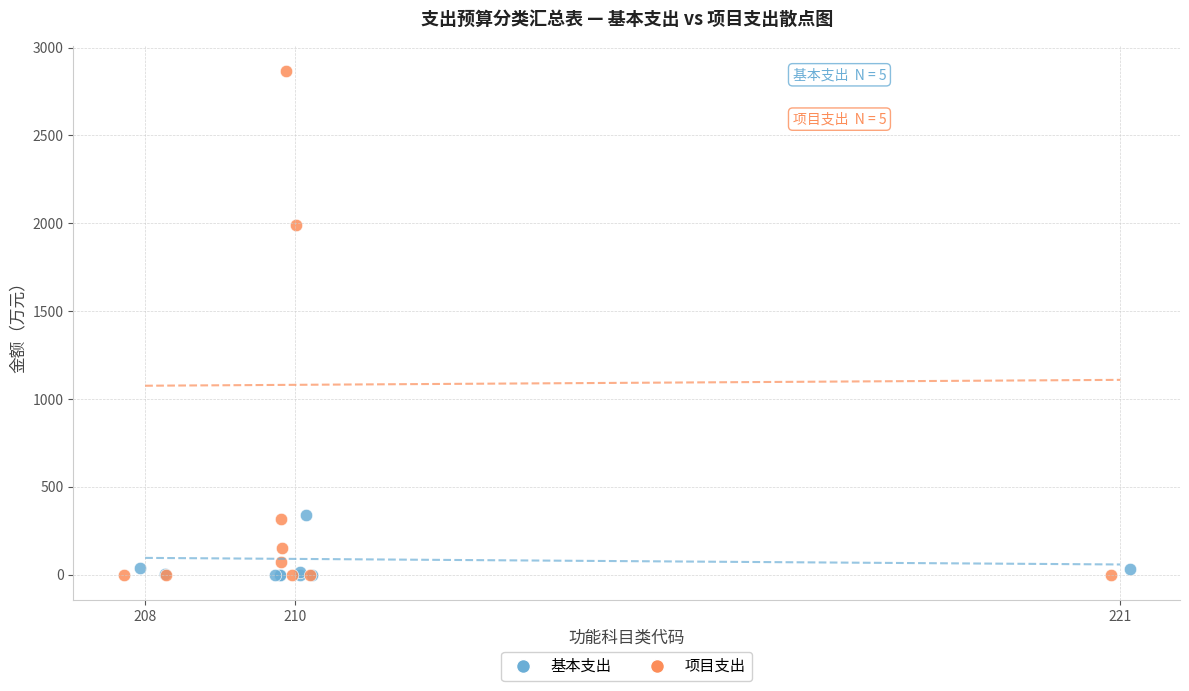

Which series reaches the maximum Y coordinate?

项目支出